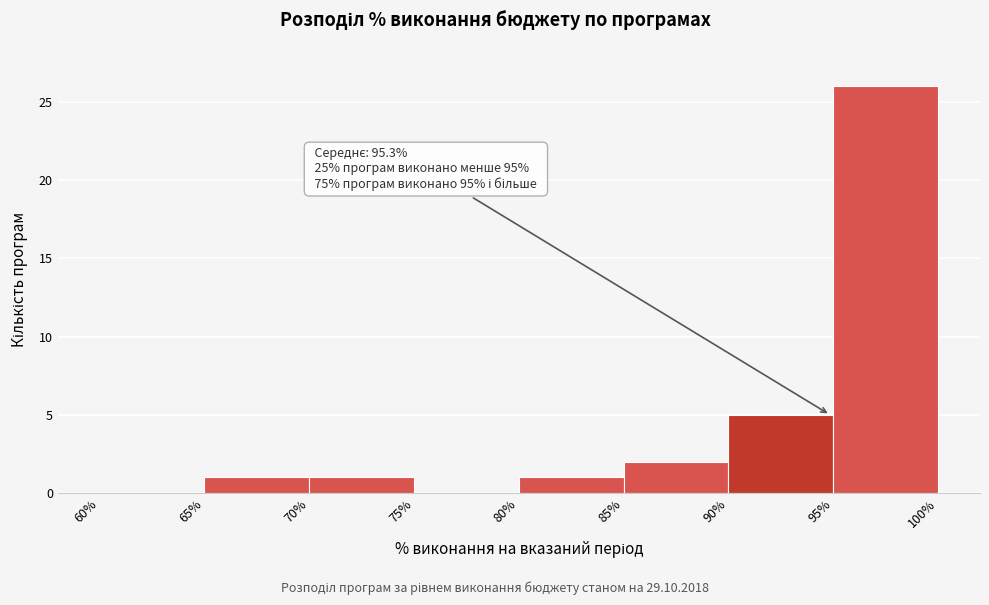

Over which range of the x-axis is the bar tallest?

95% to 100%